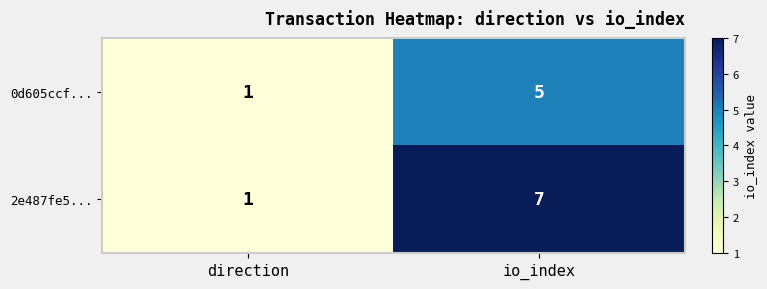

List the series in order of their overall mean, lowest first.

0d605ccf..., 2e487fe5...